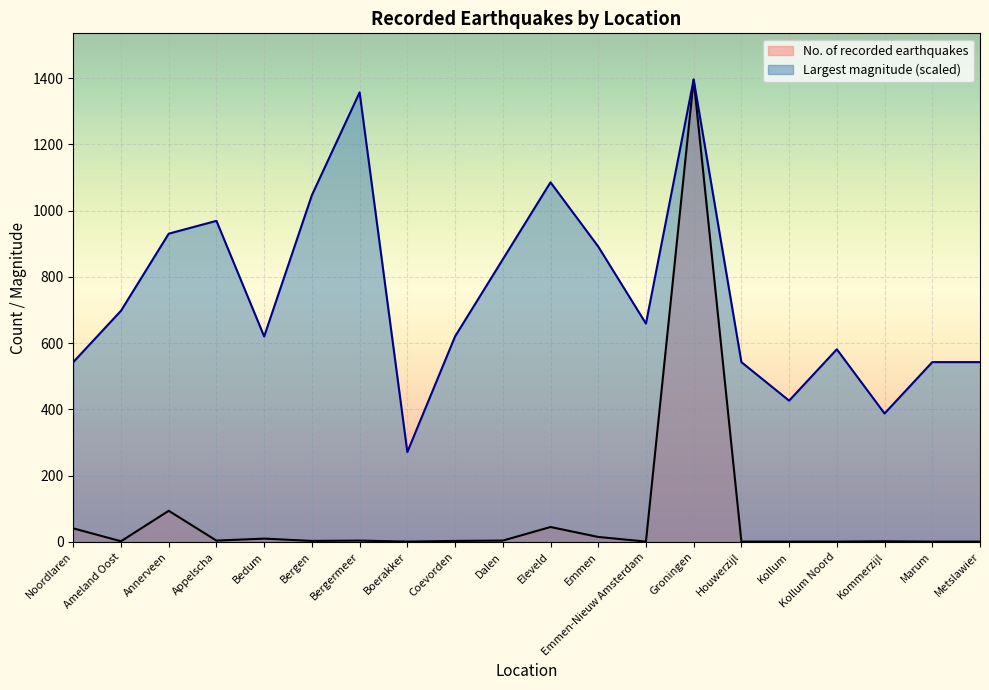

What is the total value across all series at Metslawier?

543.9